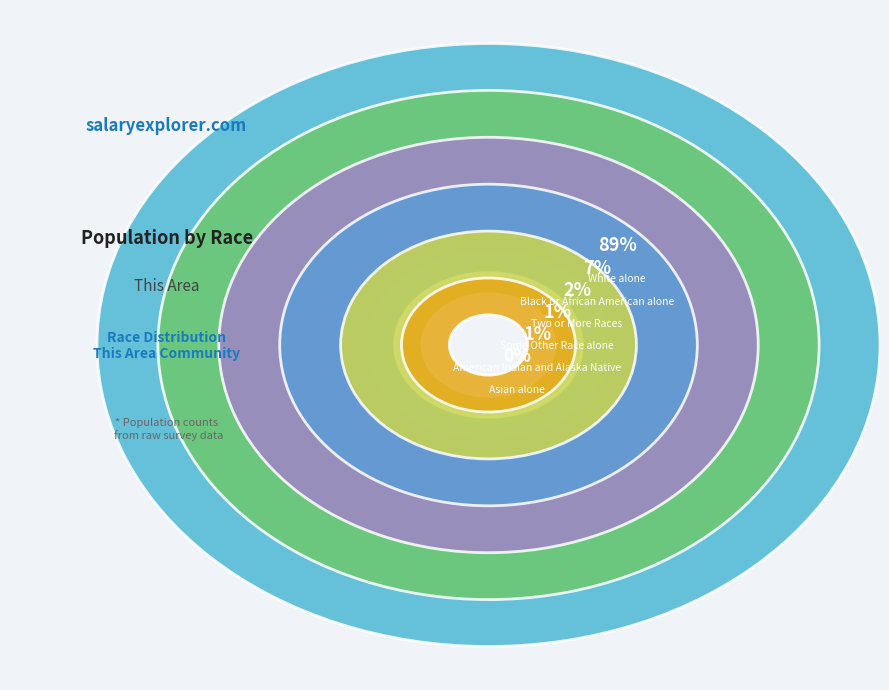

Combined, what portion of the pie is Some Other Race alone and White alone?

90.1%